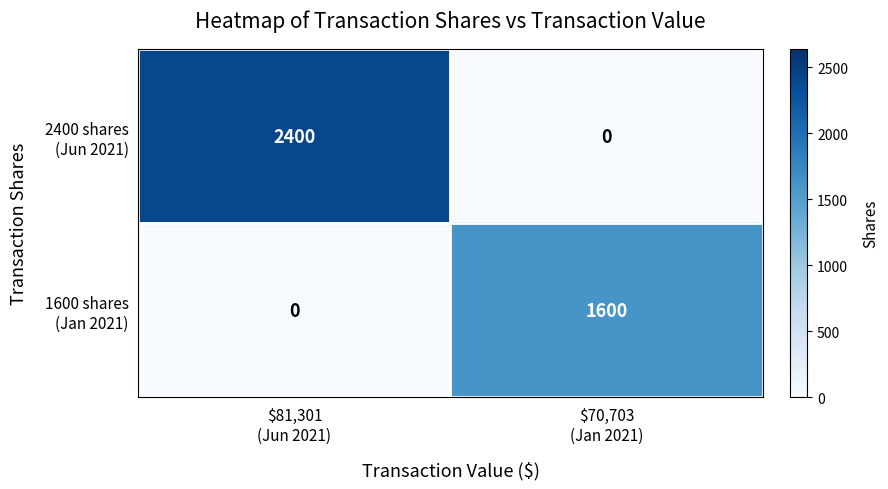

What is the greatest value displayed?

2400